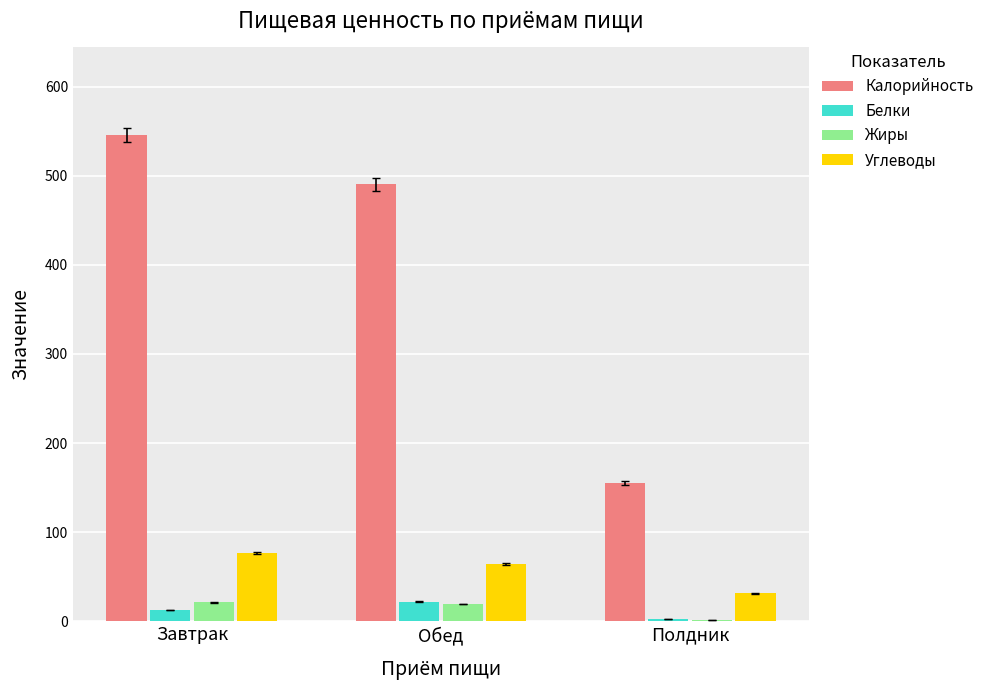

What is the sum of all Углеводы values?

172.6